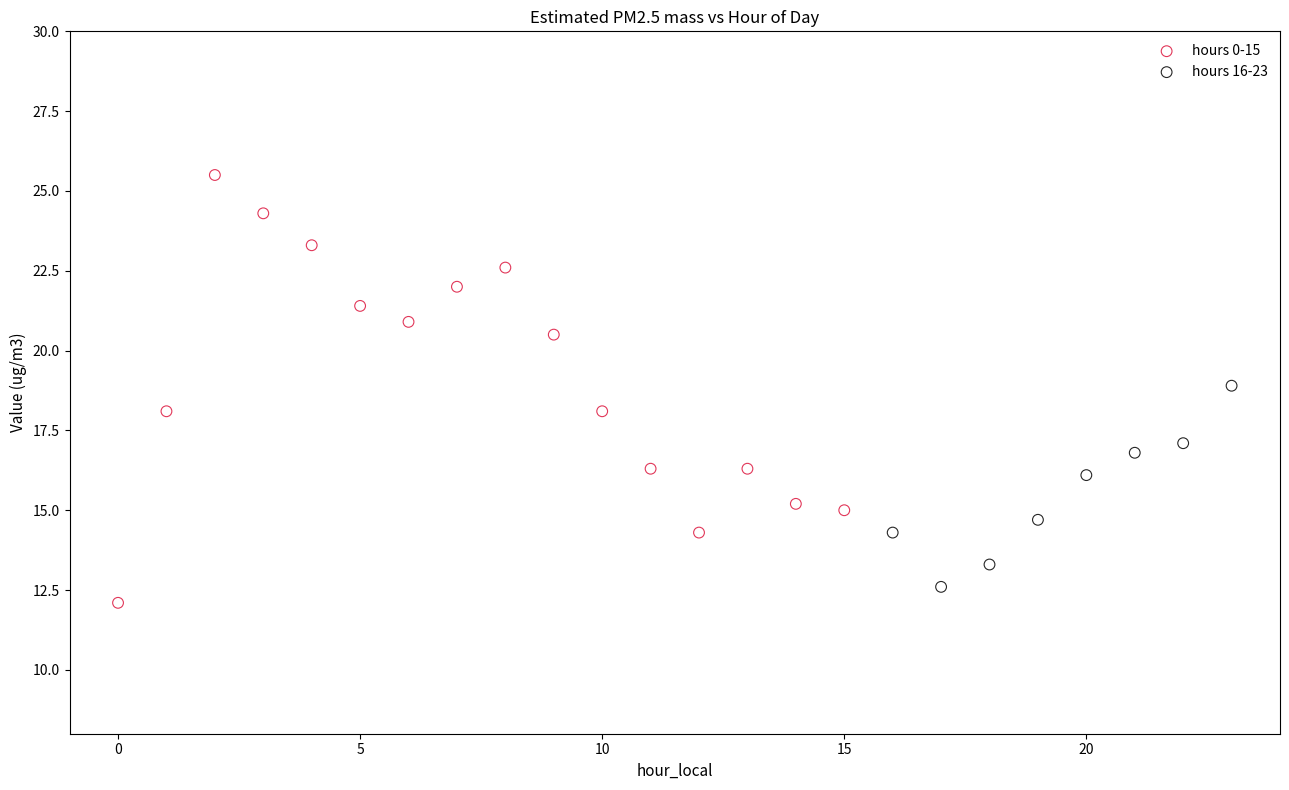

Which series contains the lowest Y value?

hours 0-15